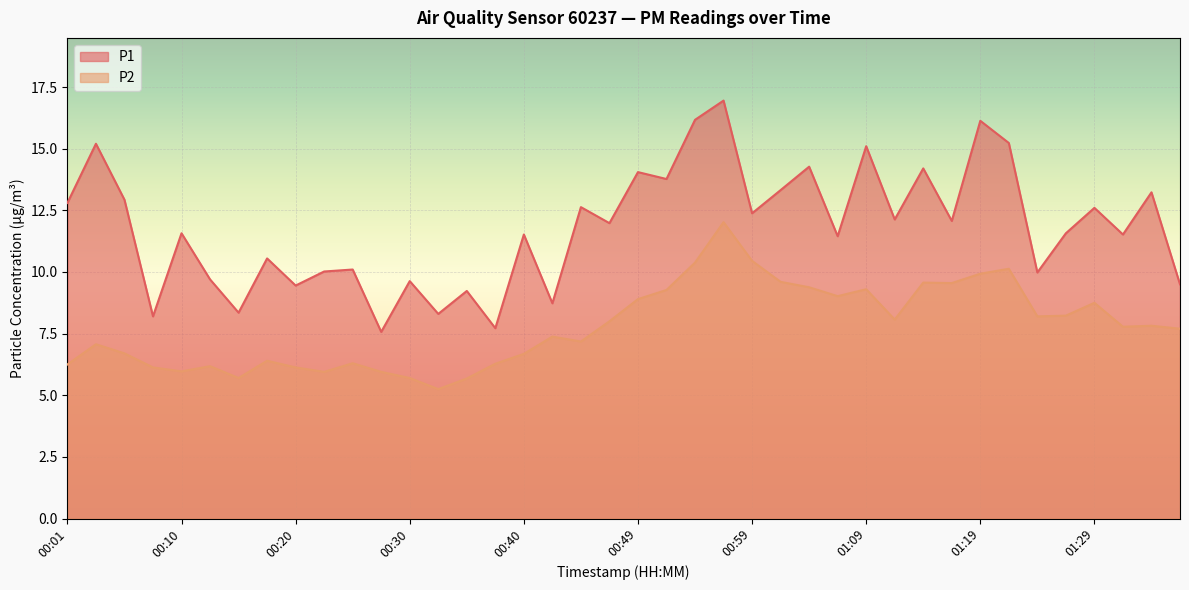

Which series has the widest spread of values?

P1